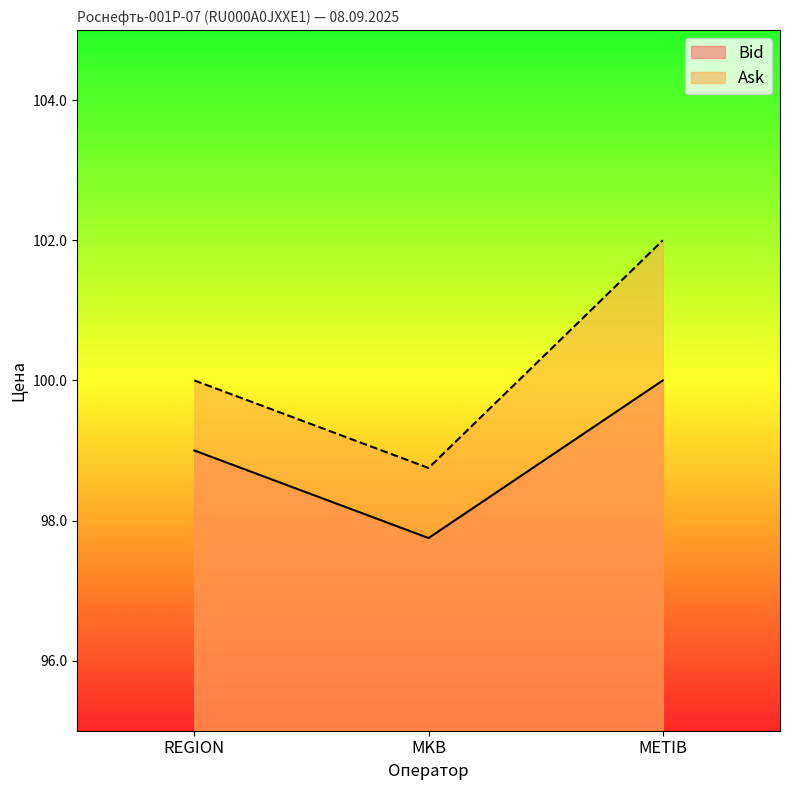

What is the difference between the Bid values at METIB and MKB?

2.2